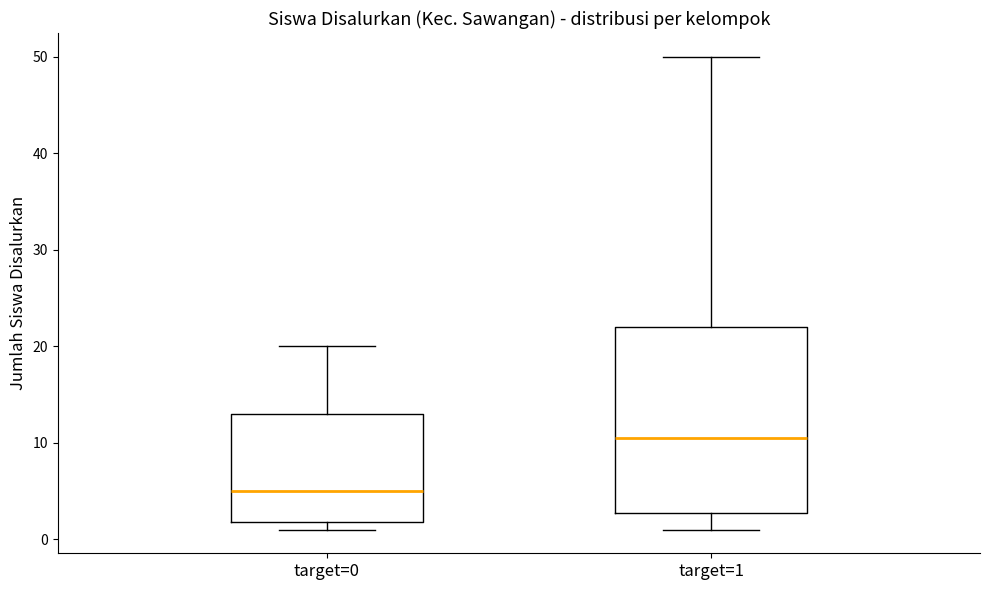

Which box is the tallest, from its lower edge to its upper edge?

target=1